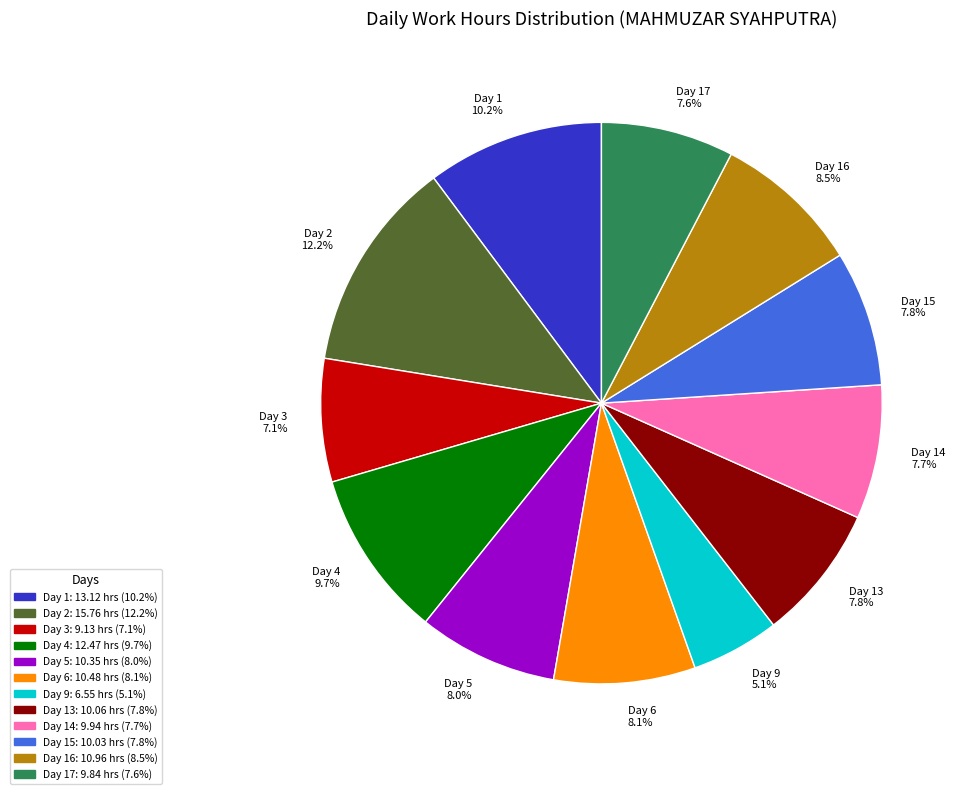

How much of the chart is everything except Day 2 12.2%?

87.8%